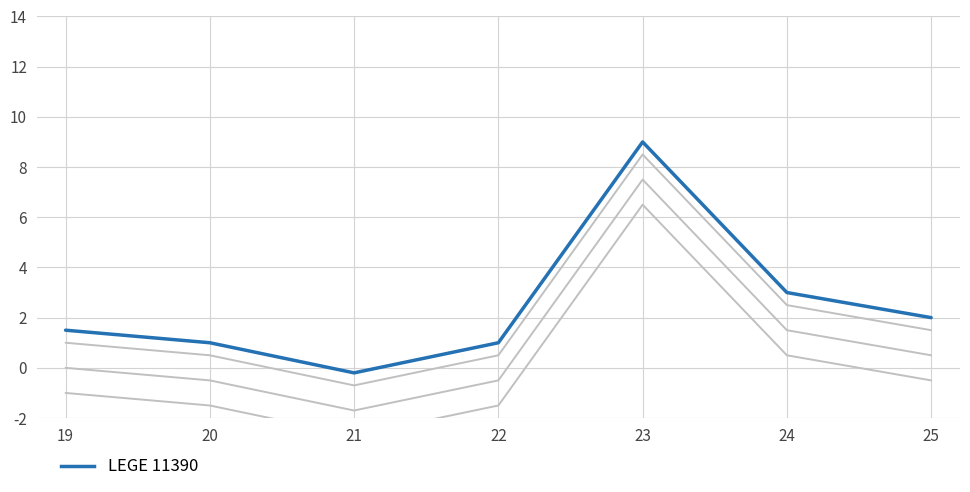

True or false: LEGE 11390 and LEGE 11396 intersect in this chart.

False